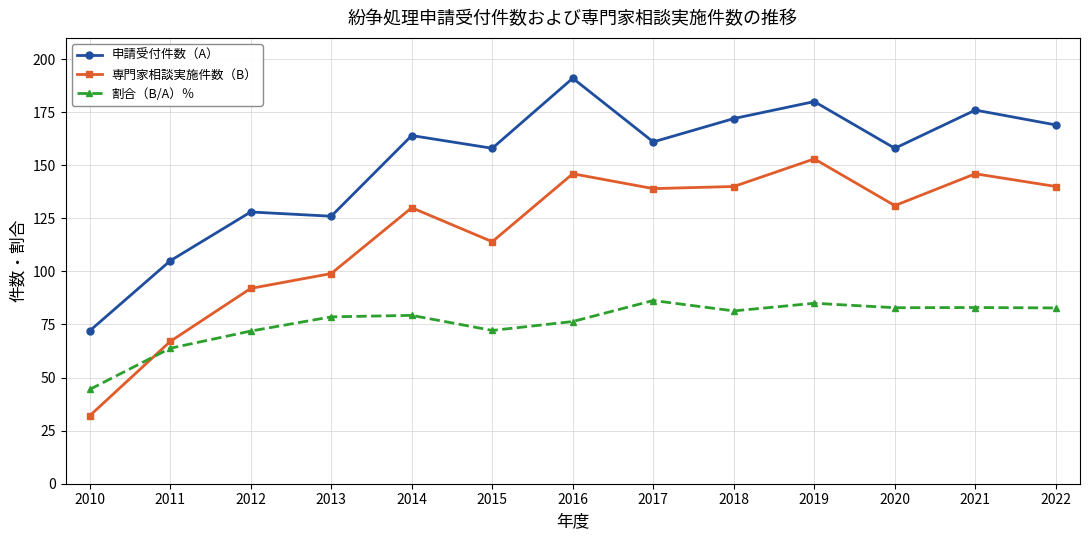

Which series ends up on top after the final intersection of 割合（B/A）％ and 専門家相談実施件数（B）?

専門家相談実施件数（B）